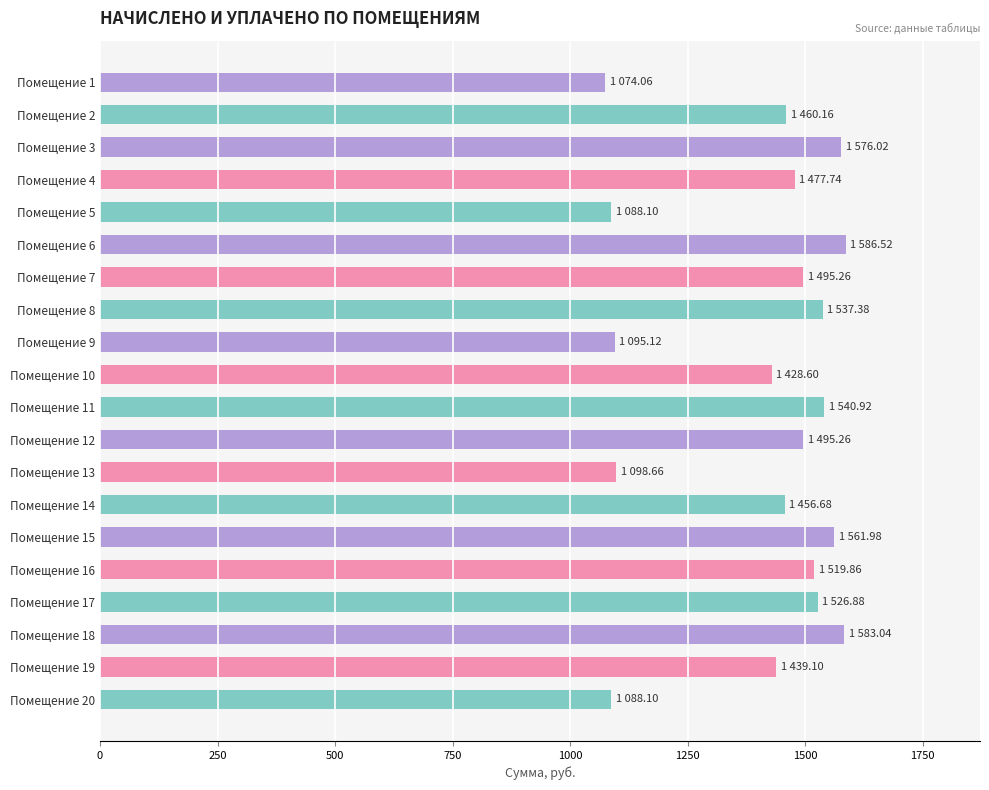

The value at Помещение 10 is 1428.6. True or false?

True